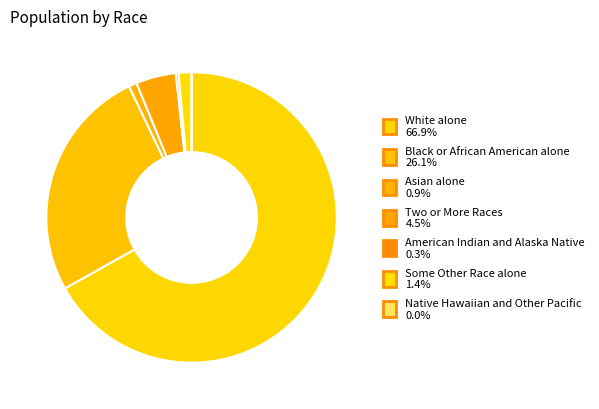

Between White alone and Two or More Races, which is larger?

White alone